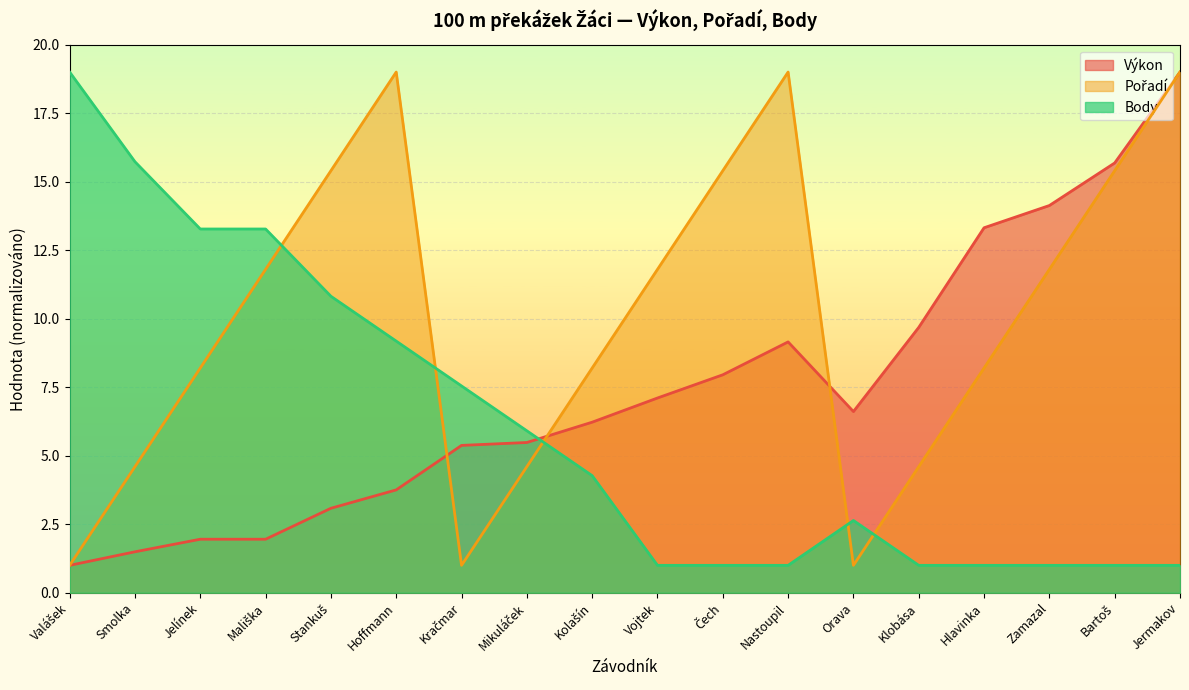

At how many categories does at least one series exceed 7?

16